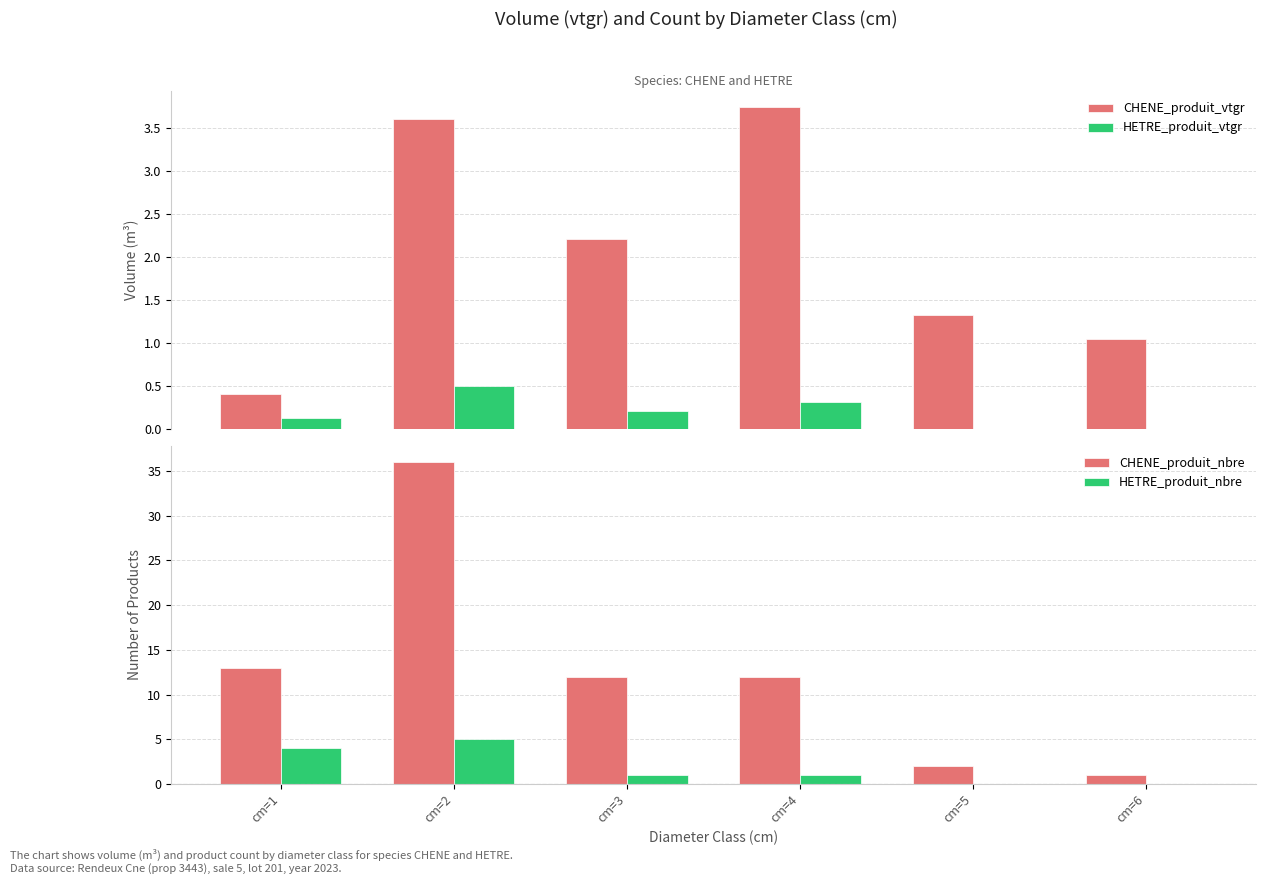

List the series in order of their peak value, highest first.

CHENE_produit_nbre, HETRE_produit_nbre, CHENE_produit_vtgr, HETRE_produit_vtgr